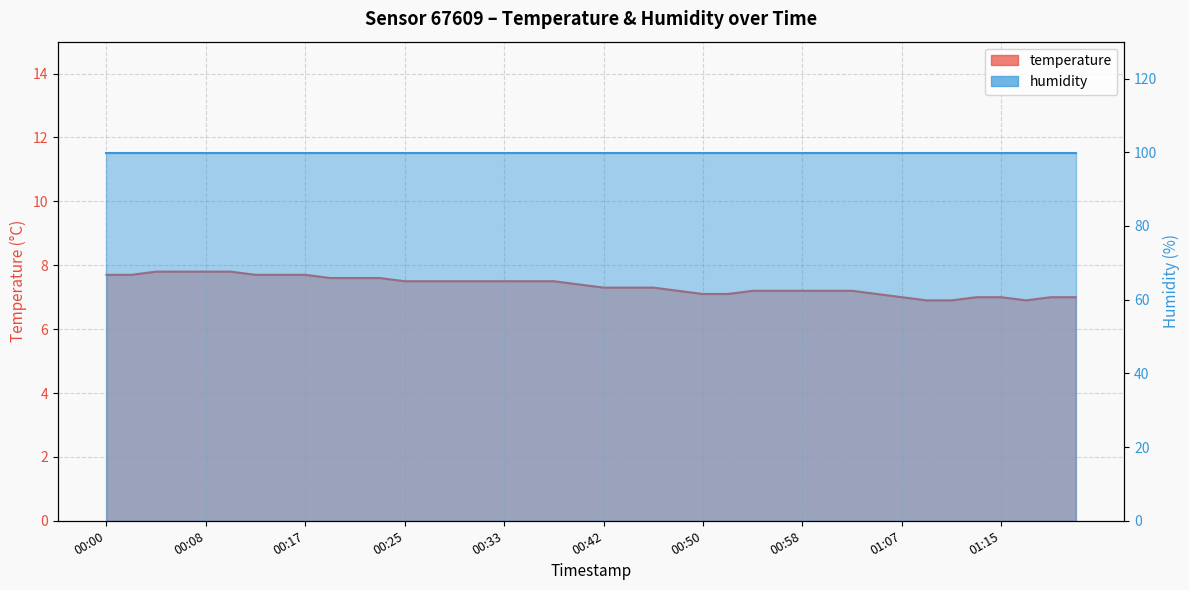

At which category does the chart reach its peak across all series?

00:04